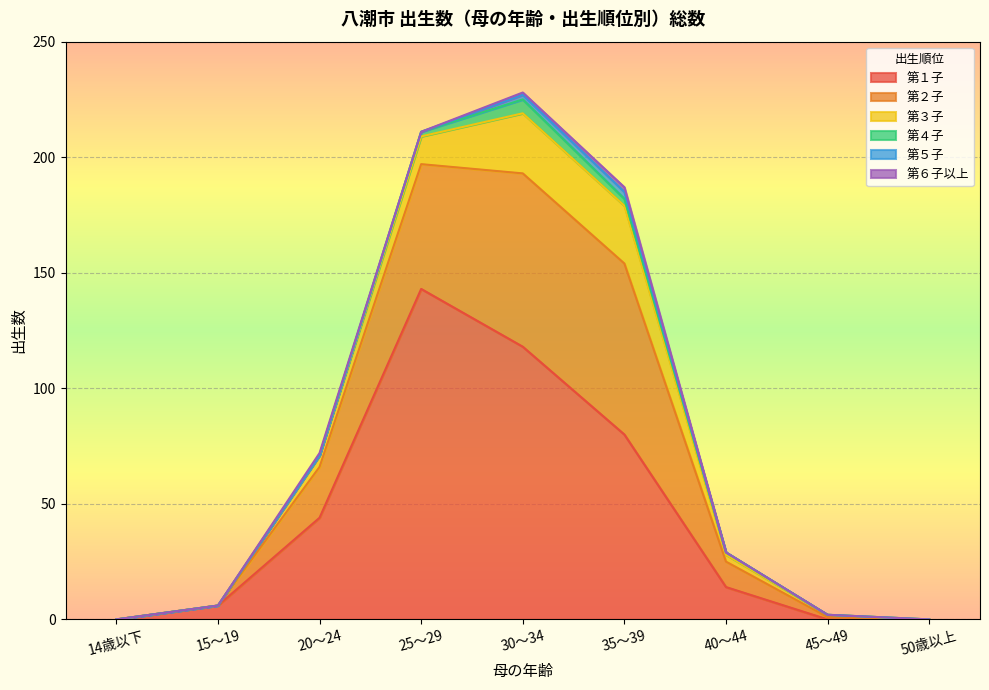

The value of 第１子 at 20～24 is 68. True or false?

False